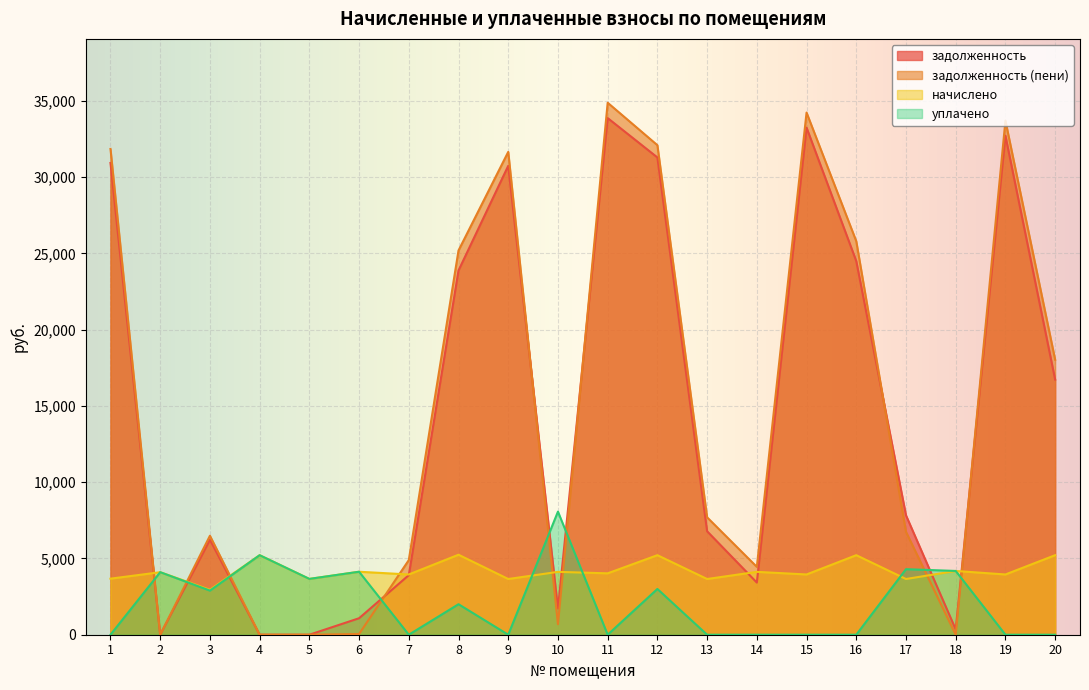

How many data points in уплачено are less than 2000?

10